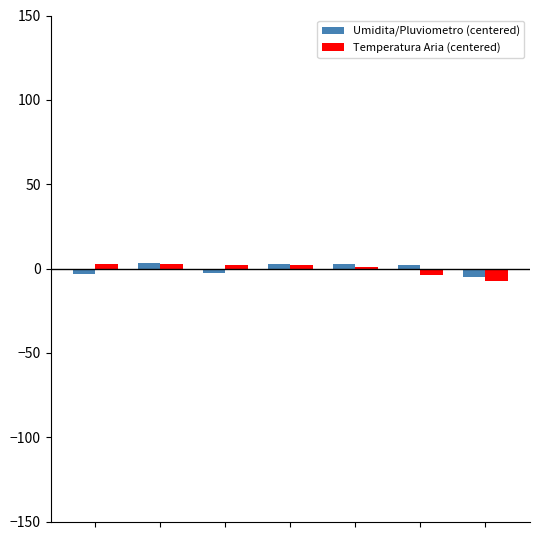

What is the difference between the maximum and second lowest values in the Umidita/Pluviometro (centered) series?

6.3